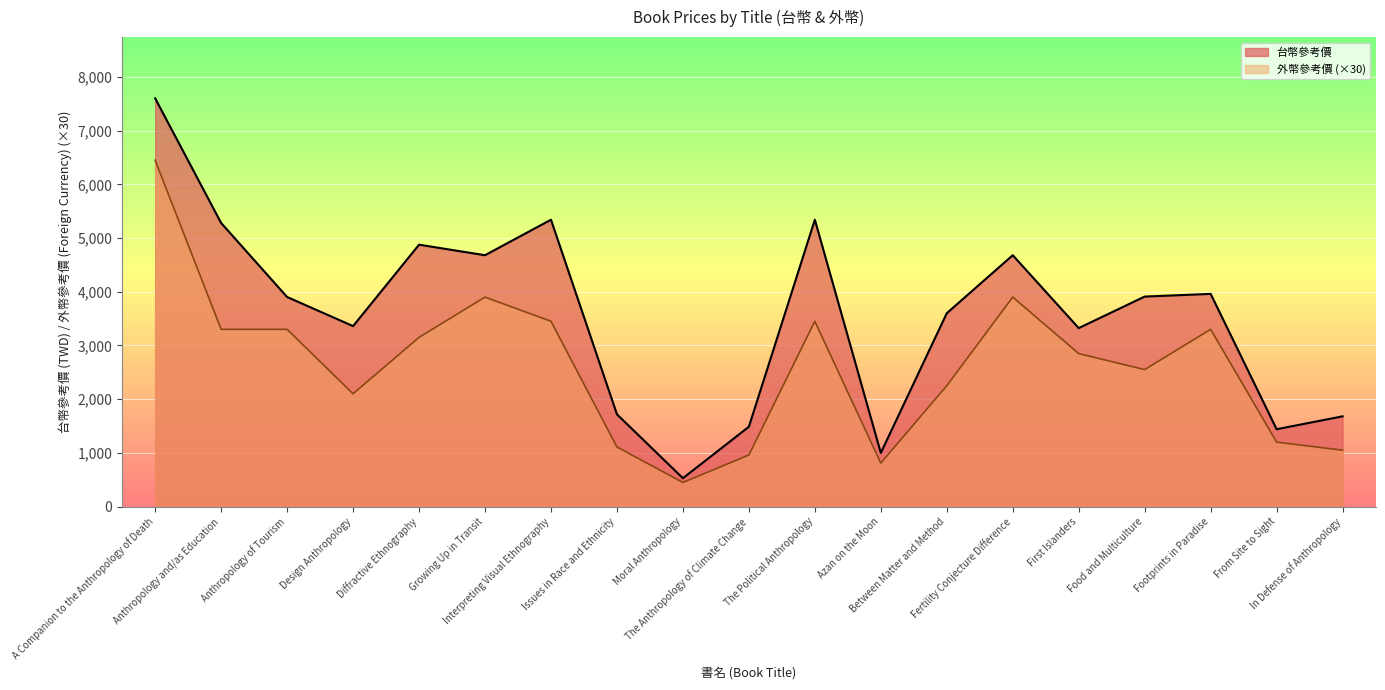

At how many categories does at least one series exceed 3265?

13